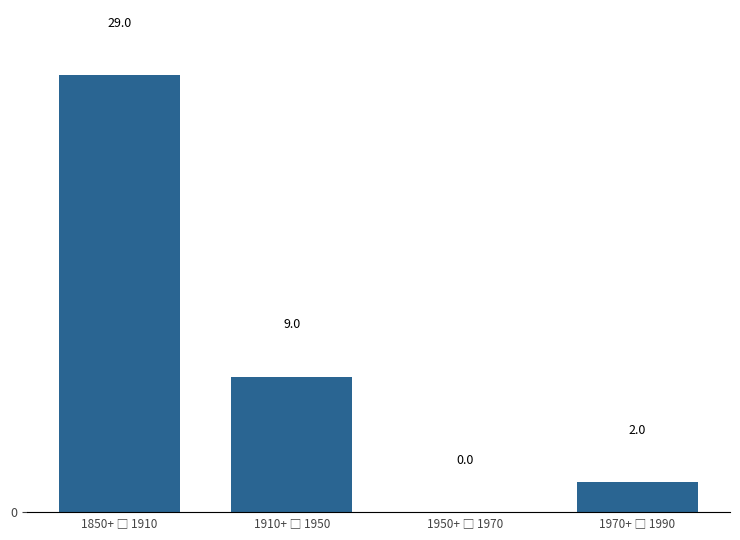

What is the maximum value shown in the chart?

29